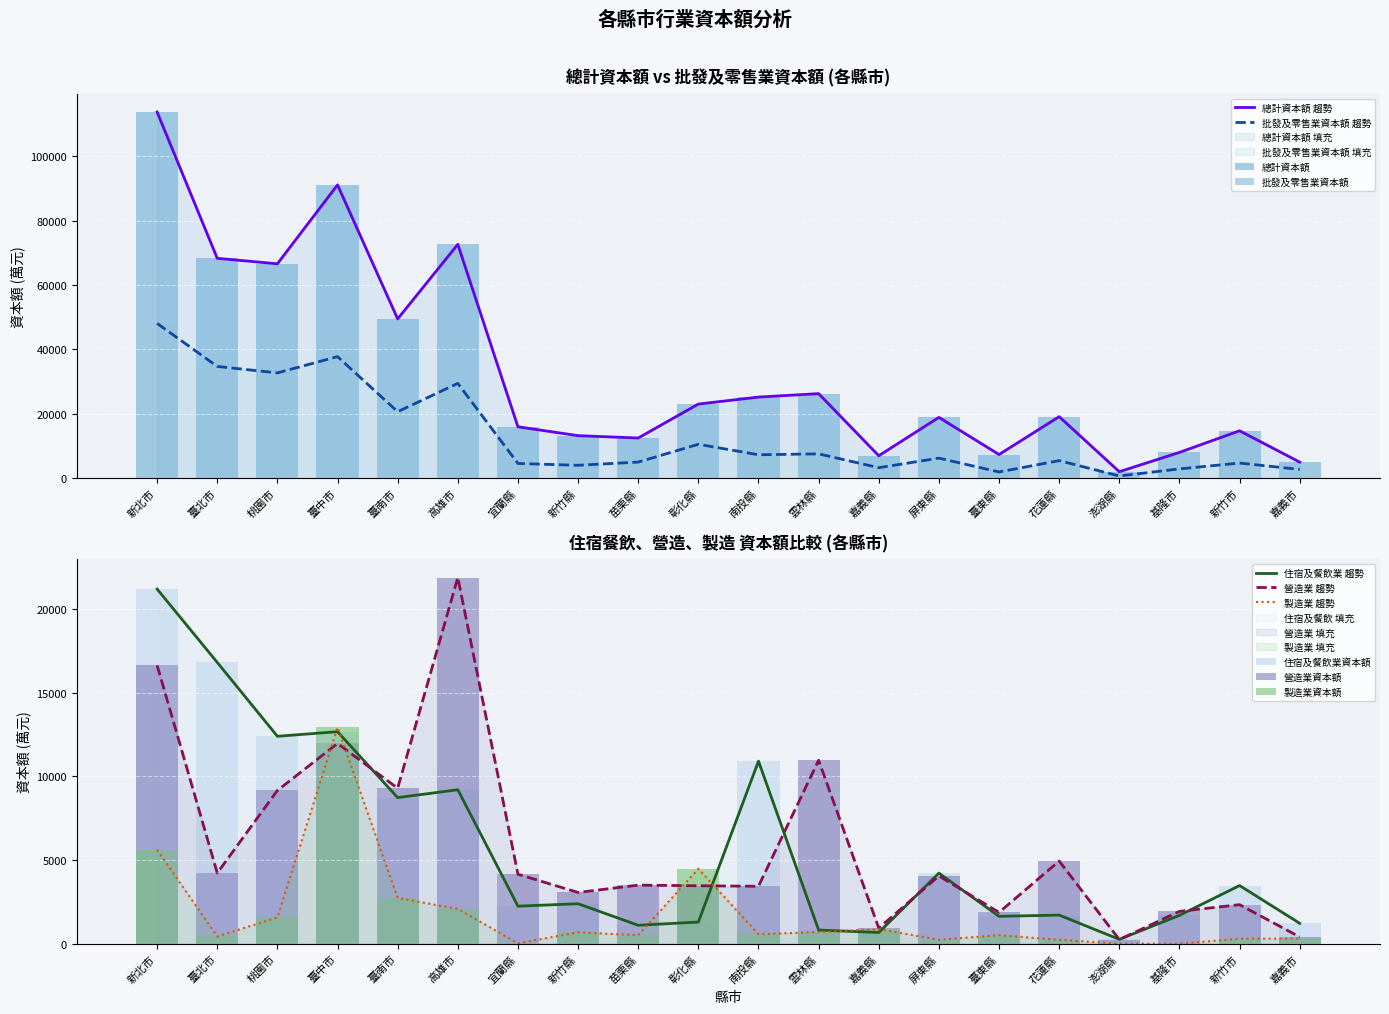

At which label does 營造業資本額 reach its peak?

高雄市